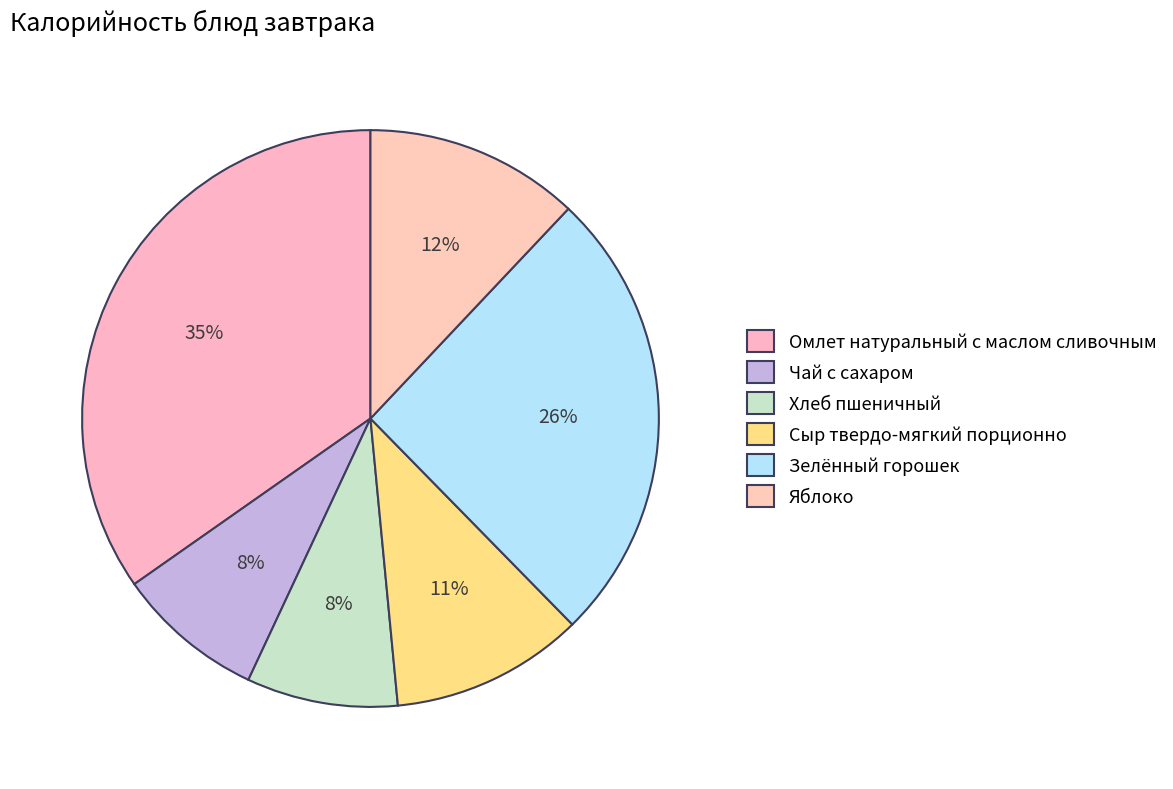

Does Сыр твердо-мягкий порционно represent more than half of the total?

No